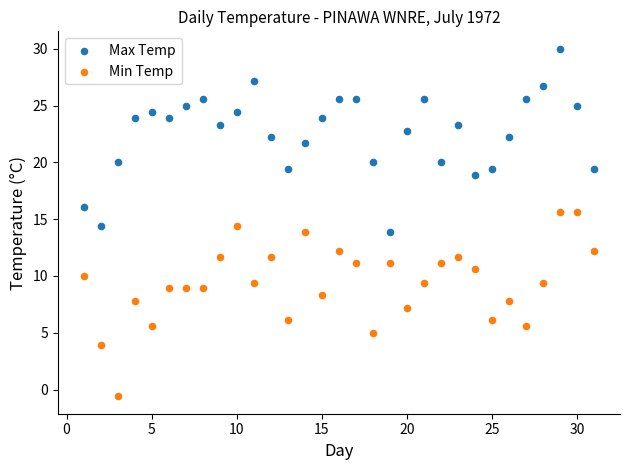

Which series reaches the minimum Y coordinate?

Min Temp